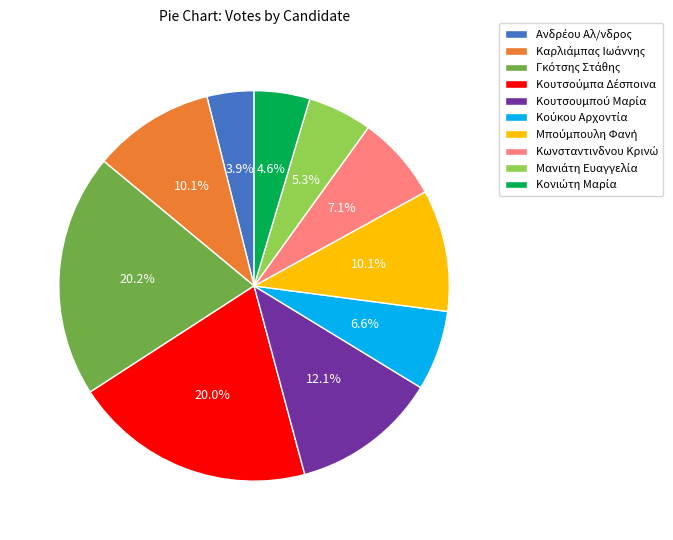

To the nearest percent, what is the average slice percentage?

10%